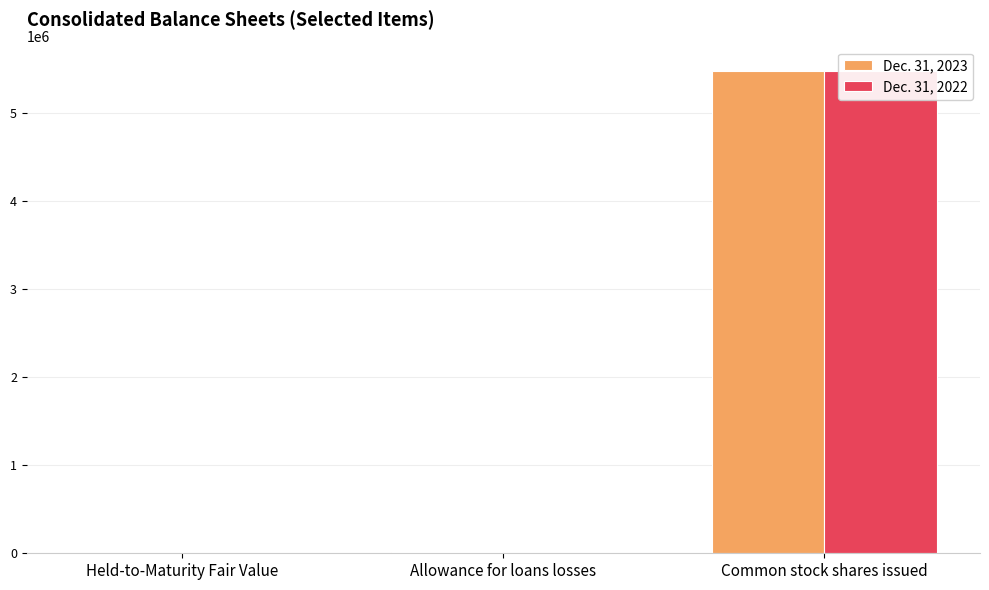

Which series has the largest total across all categories?

Dec. 31, 2023